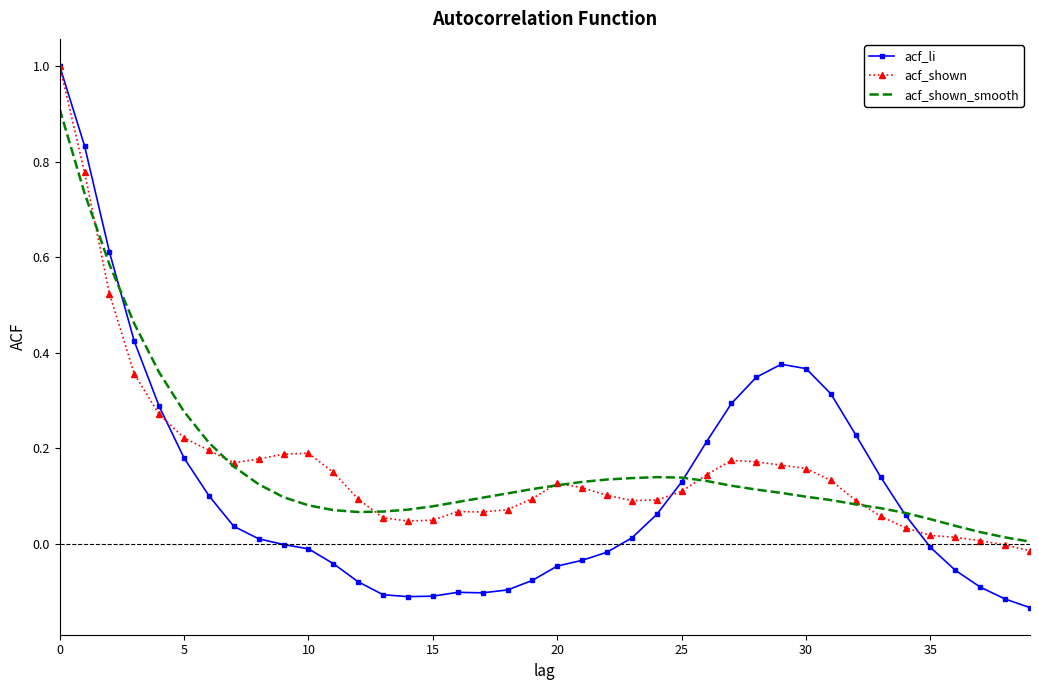

Which series has the largest range (max minus min)?

acf_li